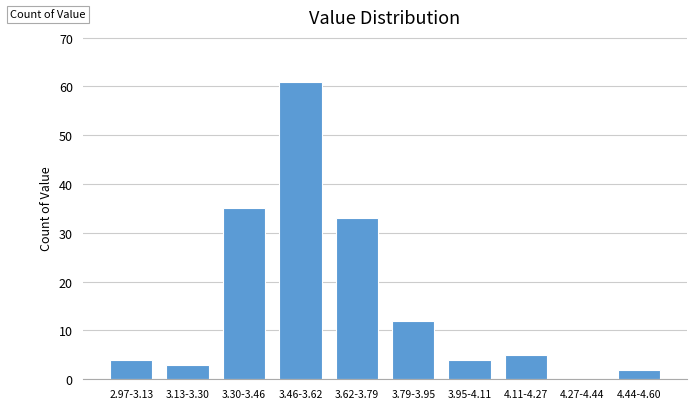

Reading left to right, list all the values displayed in this chart.

2.97-3.13=4	3.13-3.30=3	3.30-3.46=35	3.46-3.62=61	3.62-3.79=33	3.79-3.95=12	3.95-4.11=4	4.11-4.27=5	4.27-4.44=0	4.44-4.60=2